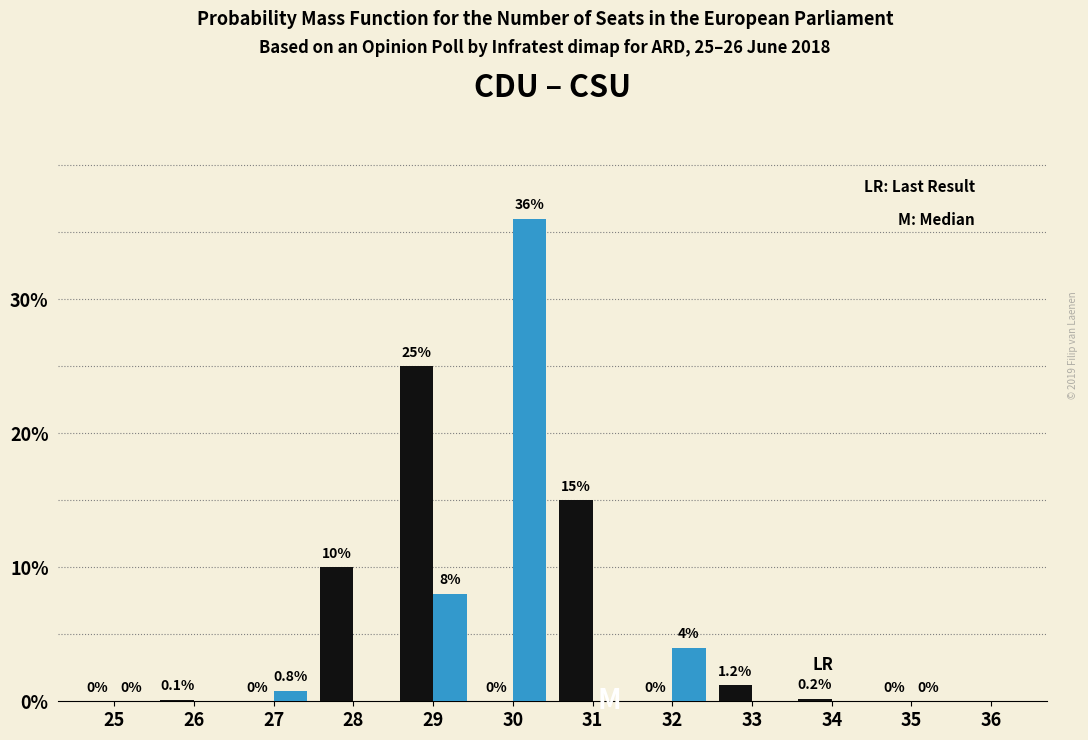

What is the total value across all series at 31?

15.0